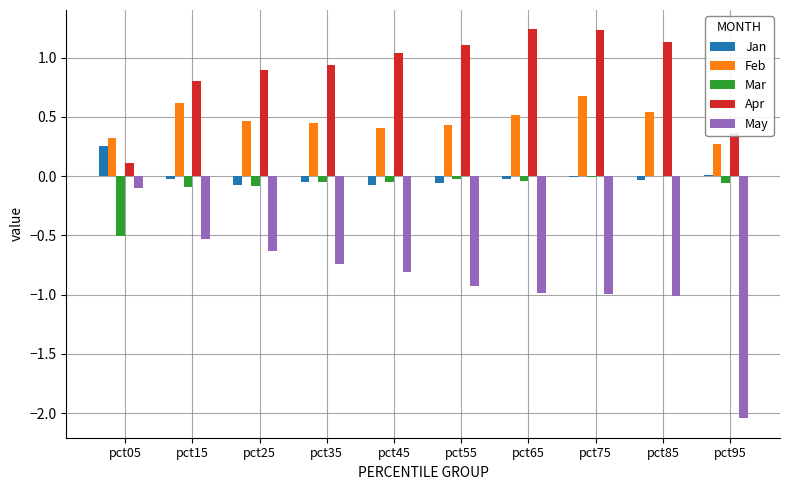

What is the spread (max minus min) of values at pct65?

2.2